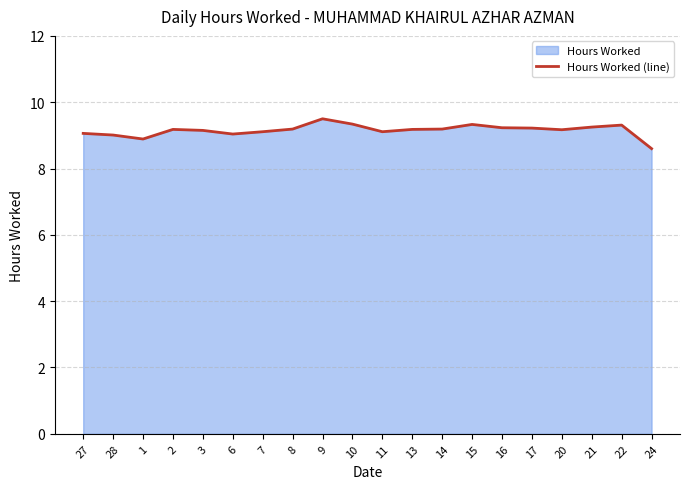

Where does the data first go above 9?

27